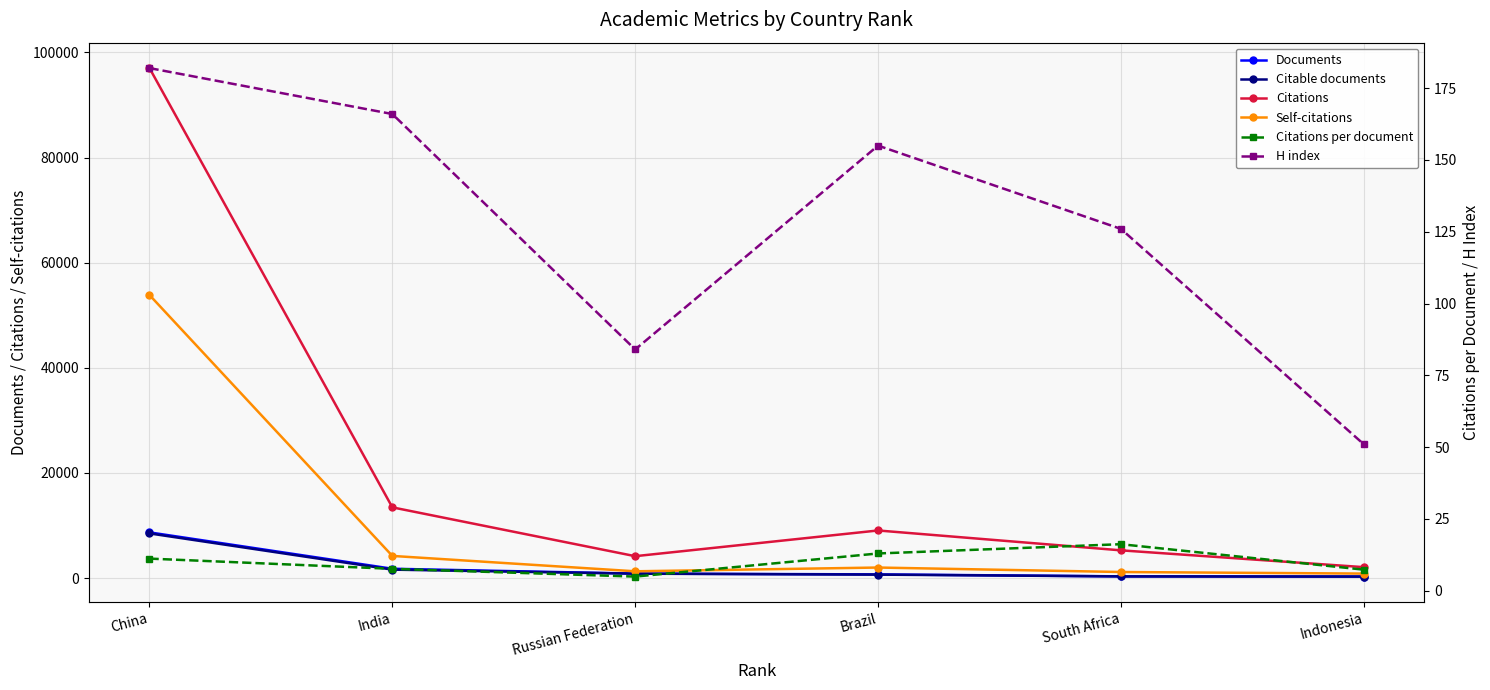

Which category has the lowest value in the Citable documents series?

Indonesia